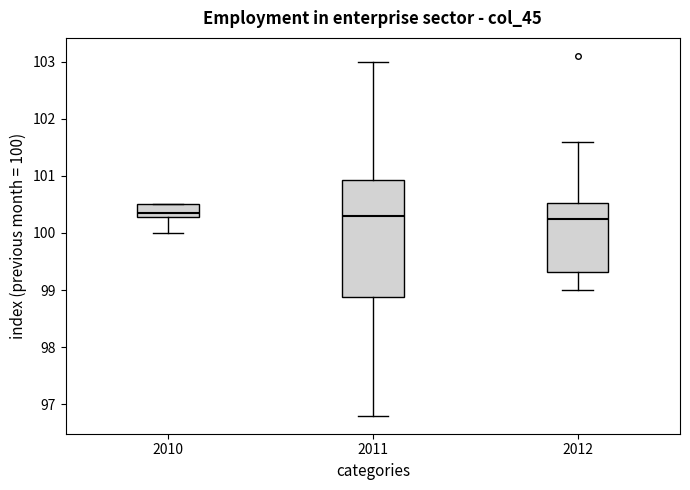

Reading left to right, transcribe this box plot: for each box, give where its median line is, the range the box spans, and where its two whiskers end, as read against the y-axis. The values are not printed on the chart, so give them approximately, as read against the axis.

2010: median 100.4, box 100.3 to 100.5, whiskers 100.0 to 100.5
2011: median 100.3, box 98.9 to 100.9, whiskers 96.8 to 103.0
2012: median 100.3, box 99.3 to 100.5, whiskers 99.0 to 101.6